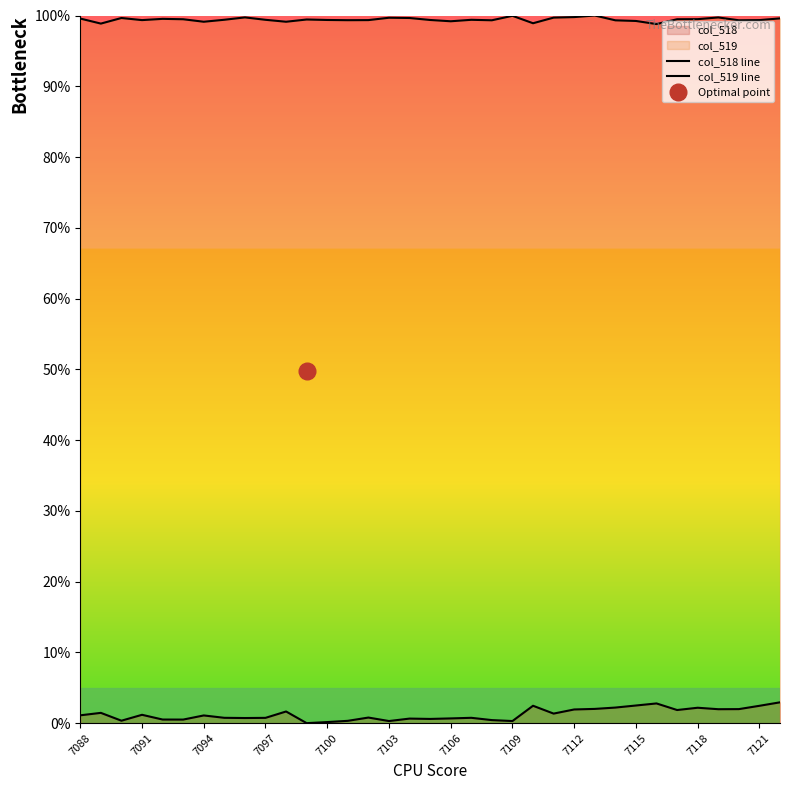

Which series changed the most between 7088 and 7094?

col_518 line